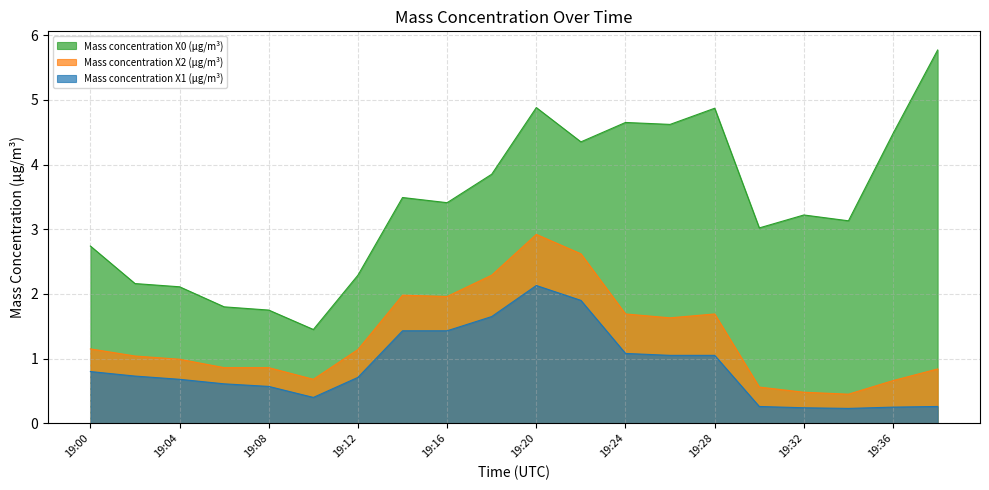

At which category does Mass concentration X2 (μg/m³) reach its first local valley?

19:10